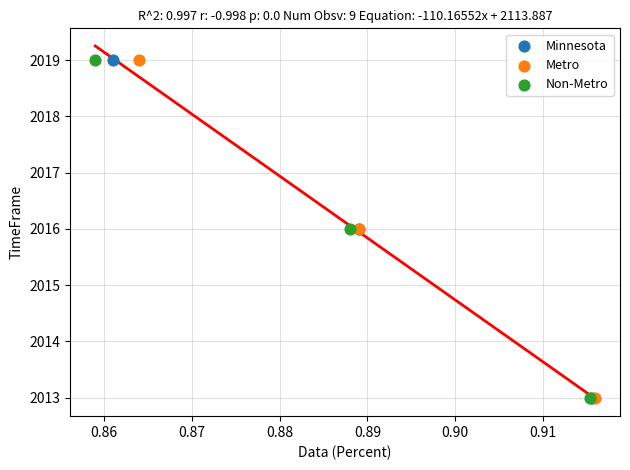

What are all the series names shown in the legend?

Minnesota, Metro, Non-Metro